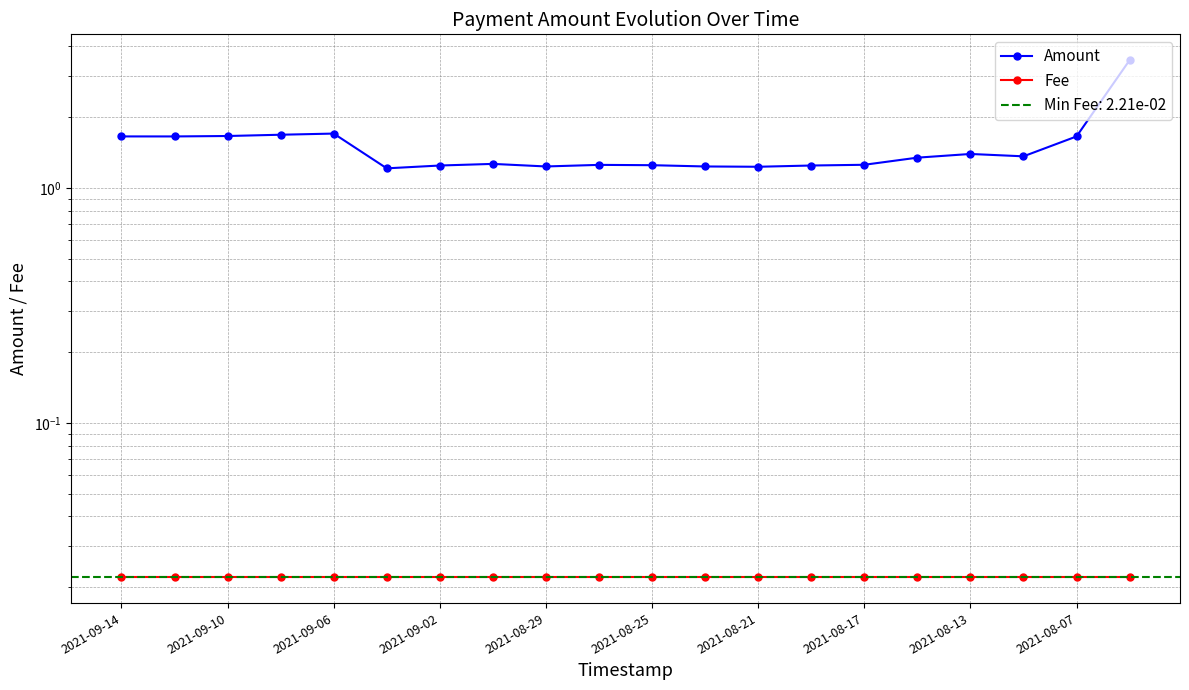

What is the maximum value for Amount?

3.5